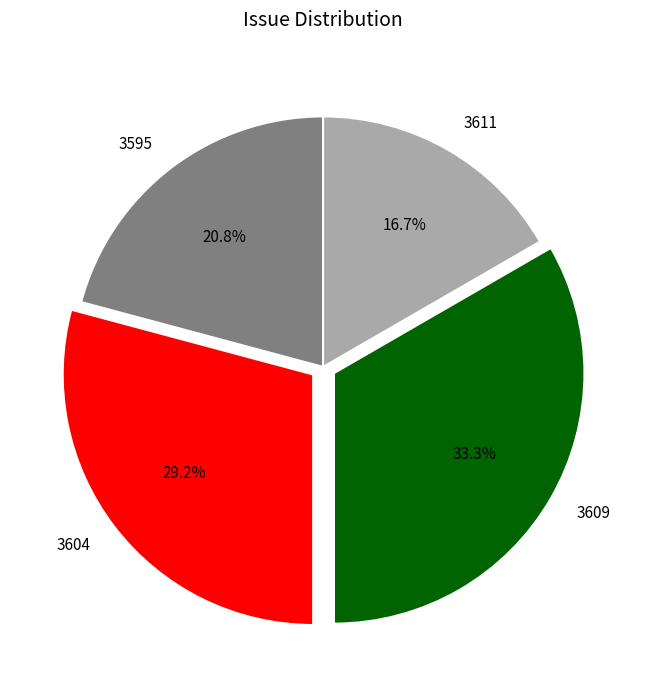

What percentage is NOT represented by 3604?

70.8%